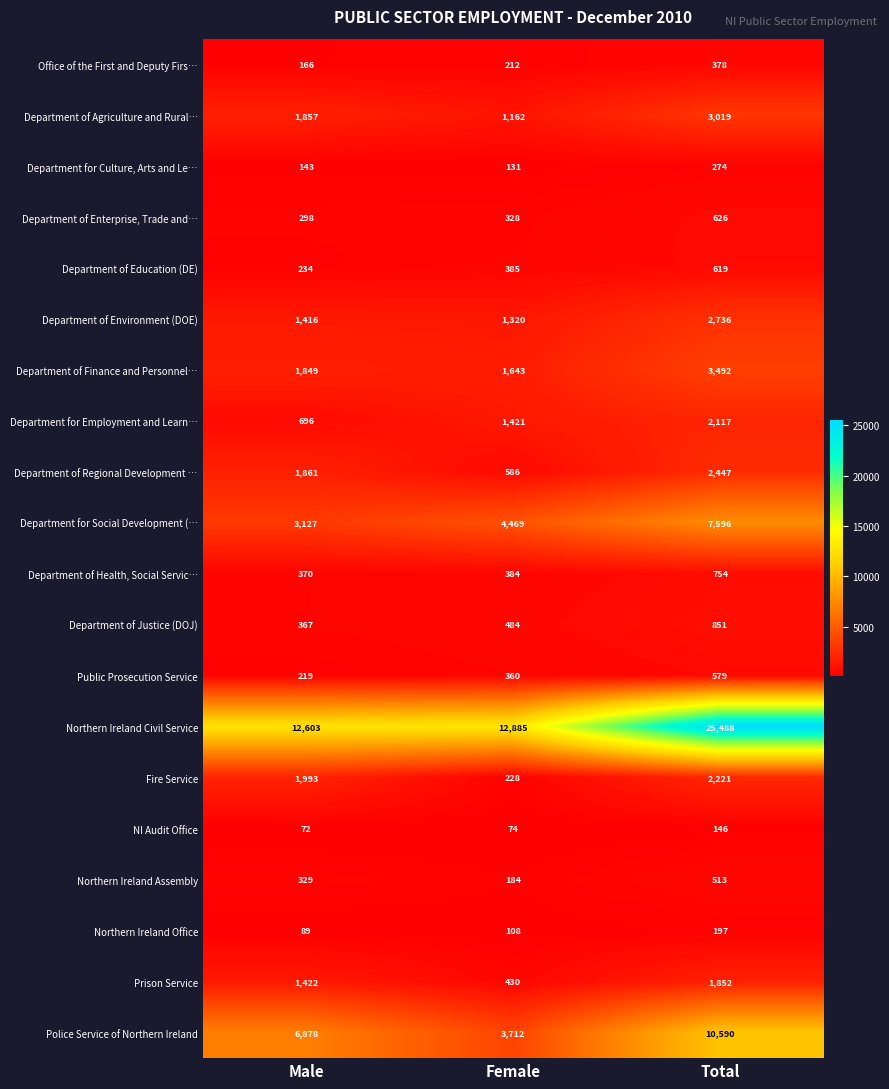

What is the average value of the Northern Ireland Civil Service series?

16992